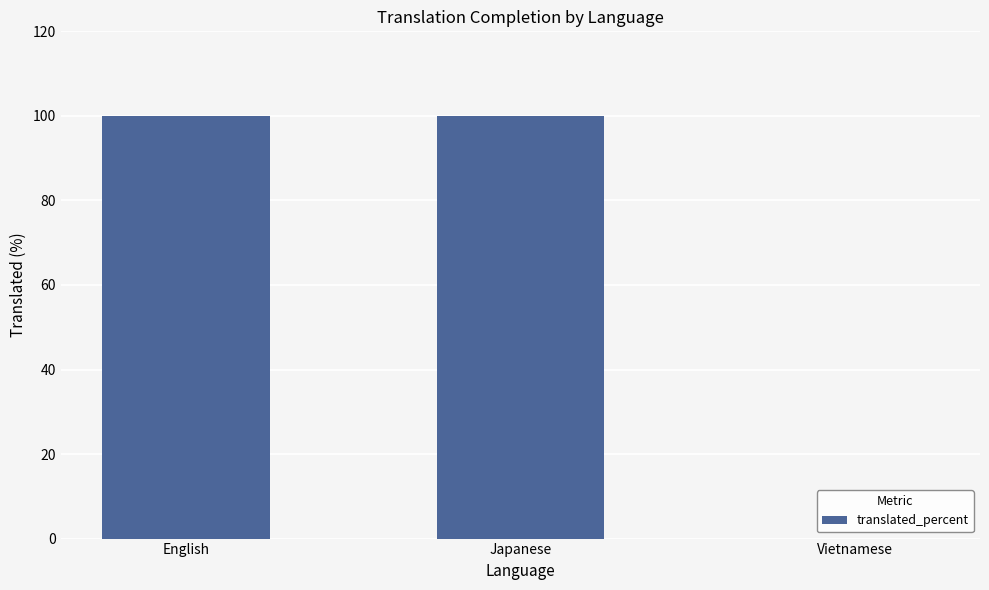

Reading left to right, list all the values displayed in this chart.

100	100	0